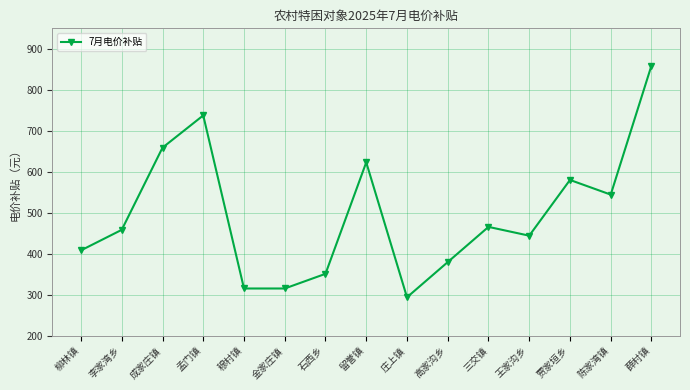

The chart shows a value of 449.9 at 金家庄镇. True or false?

False